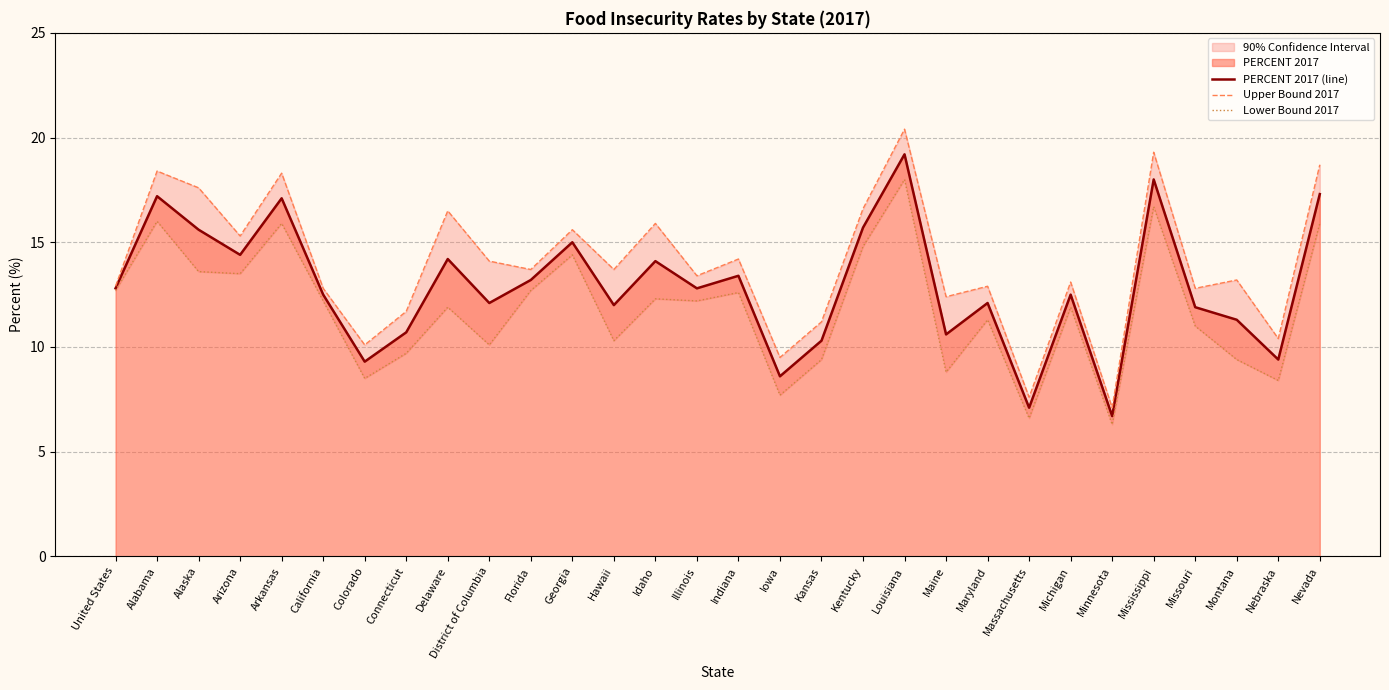

List the series in order of their overall mean, highest first.

Upper Bound 2017, PERCENT 2017 (line), Lower Bound 2017